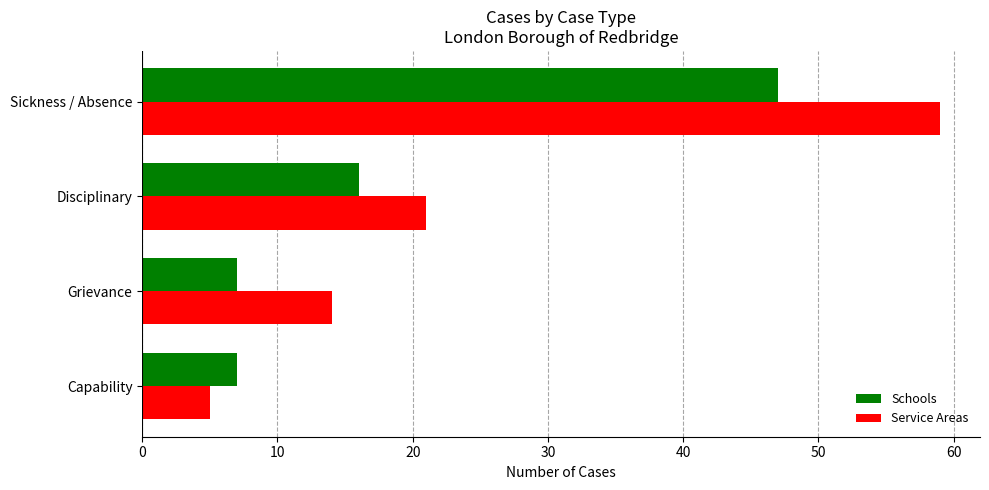

Is it true that Schools equals 7 at Grievance?

True